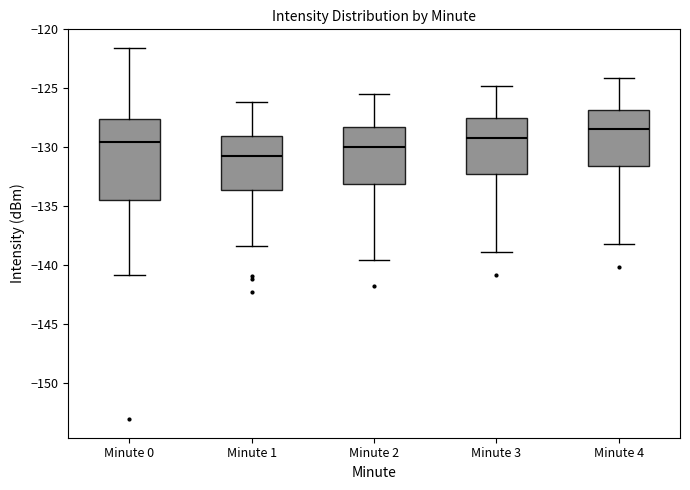

Which box is the tallest, from its lower edge to its upper edge?

Minute 0